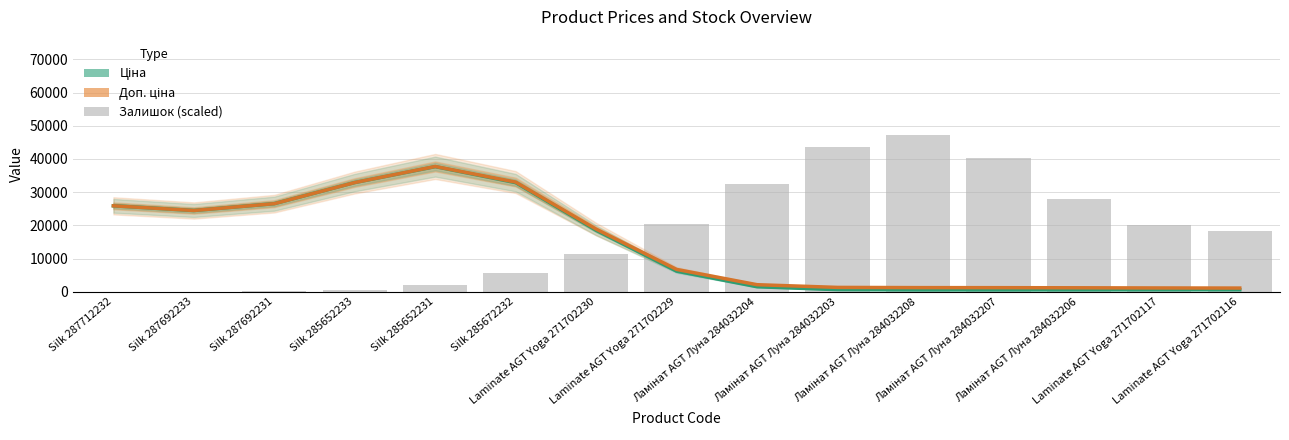

Which series has the largest total across all categories?

Залишок (scaled)